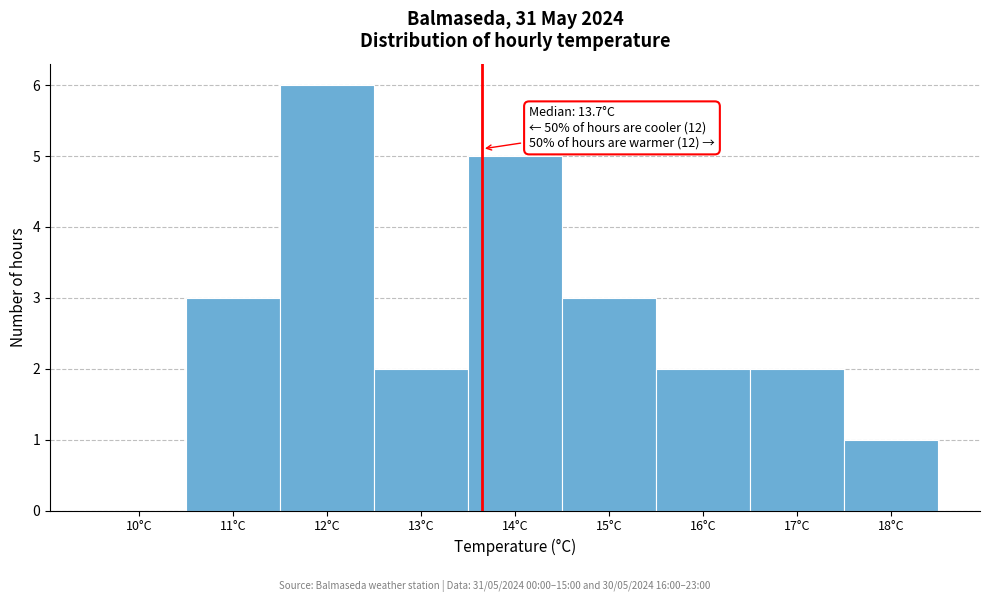

Over which range of the x-axis is the bar tallest?

11.5 to 12.5